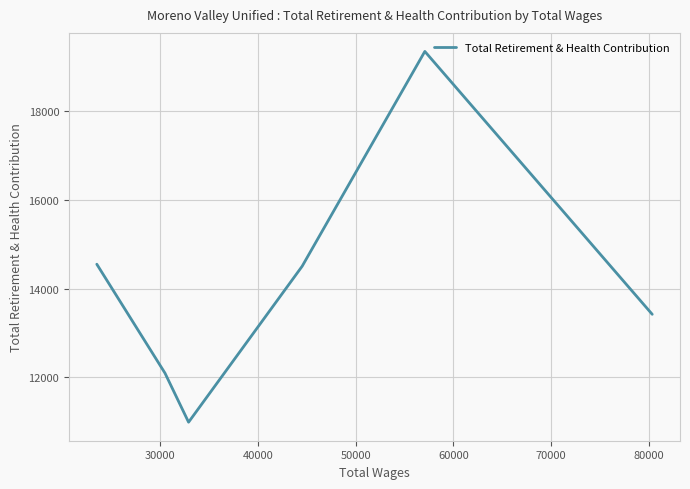

How many interior local peaks (higher than both neighbors) does the data have?

1